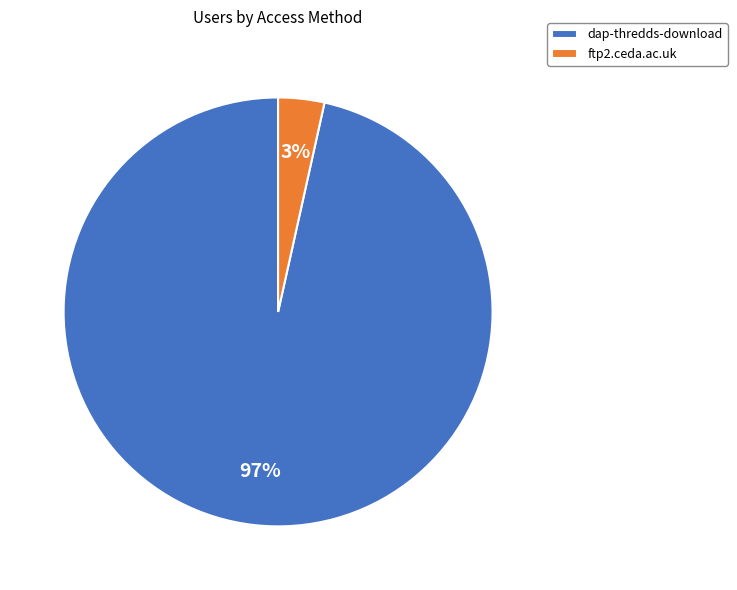

What percentage is the ftp2.ceda.ac.uk slice, to the nearest percent?

3%